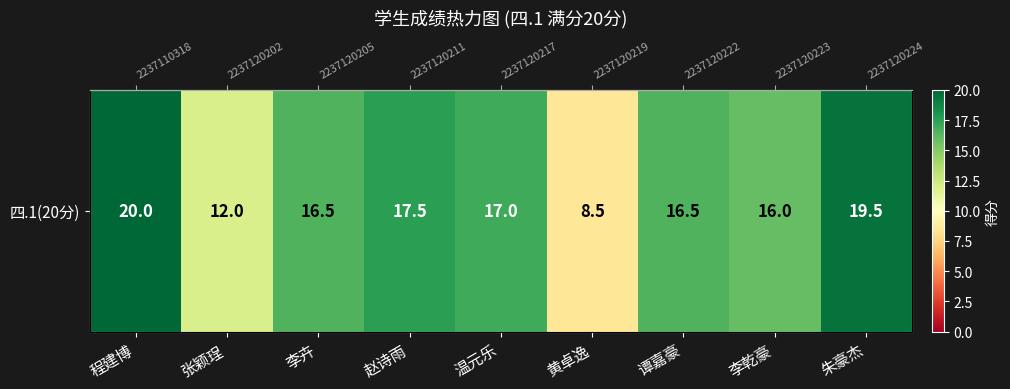

What is the change in value from 程建博 to 张颖珵?

-8.0